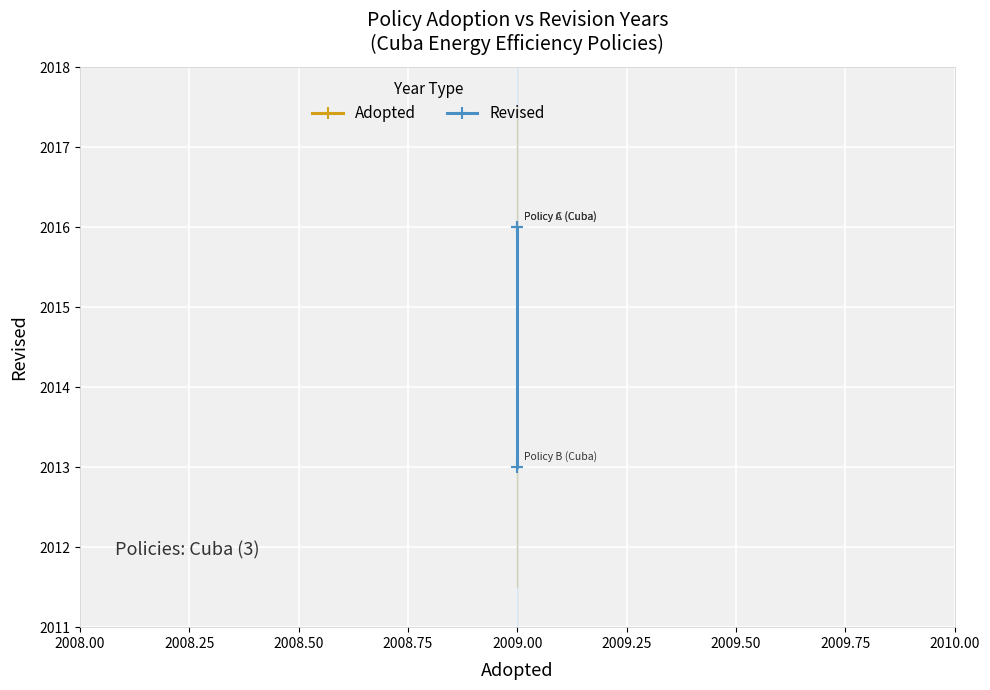

What is the greatest value displayed?

2016